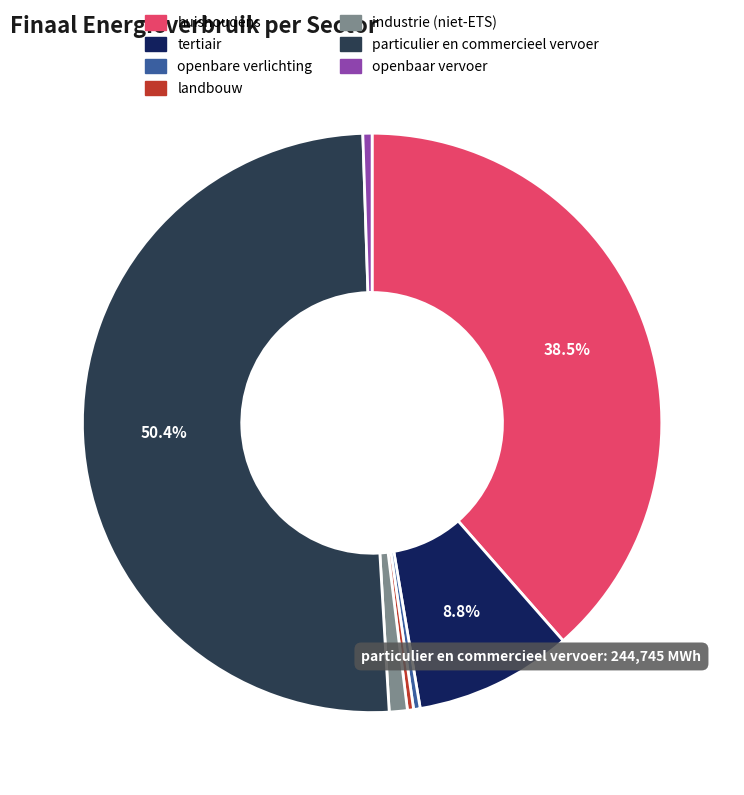

To the nearest percent, what is the difference between the largest and smallest slice percentages?

50%